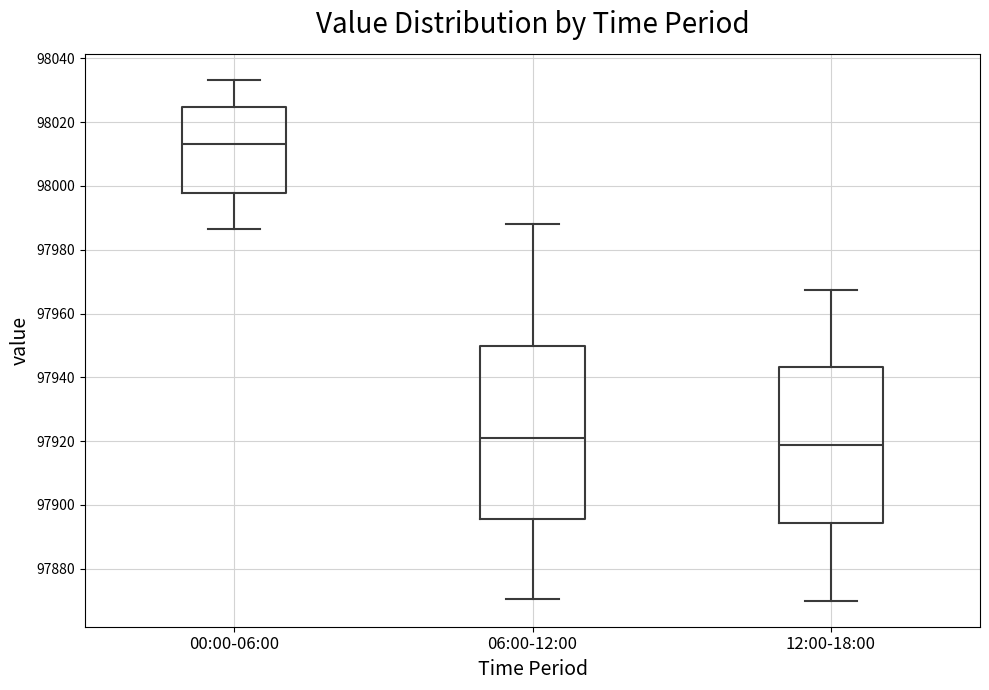

Reading left to right, transcribe this box plot: for each box, give where its median line is, the range the box spans, and where its two whiskers end, as read against the y-axis. The values are not printed on the chart, so give them approximately, as read against the axis.

00:00-06:00: median 98014, box 97998 to 98024, whiskers 97986 to 98034
06:00-12:00: median 97922, box 97896 to 97950, whiskers 97870 to 97988
12:00-18:00: median 97918, box 97894 to 97944, whiskers 97870 to 97968